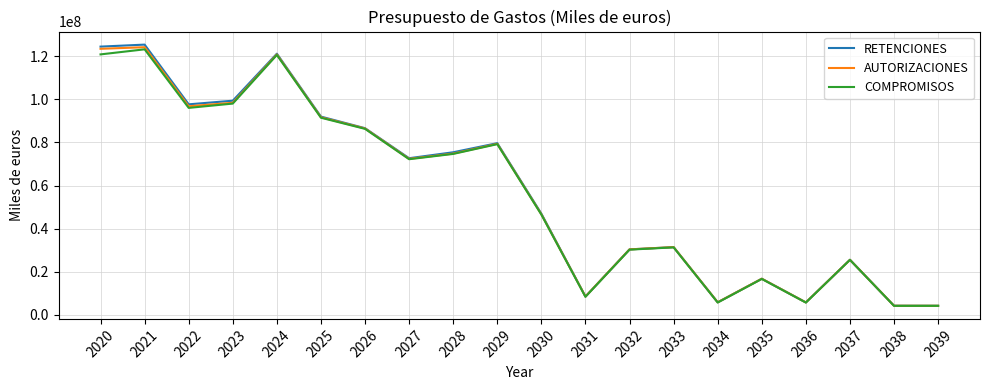

What is the sum of all AUTORIZACIONES values?

1147284241